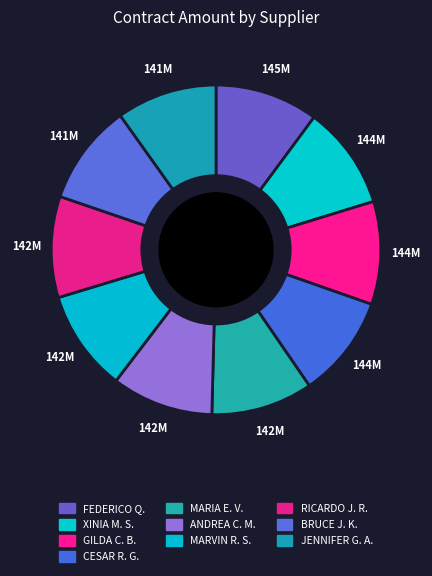

How many slices are in this pie chart?

10